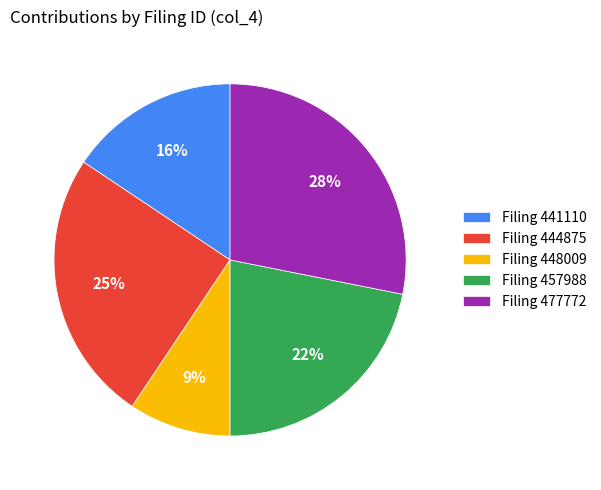

Rank the categories by value from lowest to highest.

Filing 448009, Filing 441110, Filing 457988, Filing 444875, Filing 477772